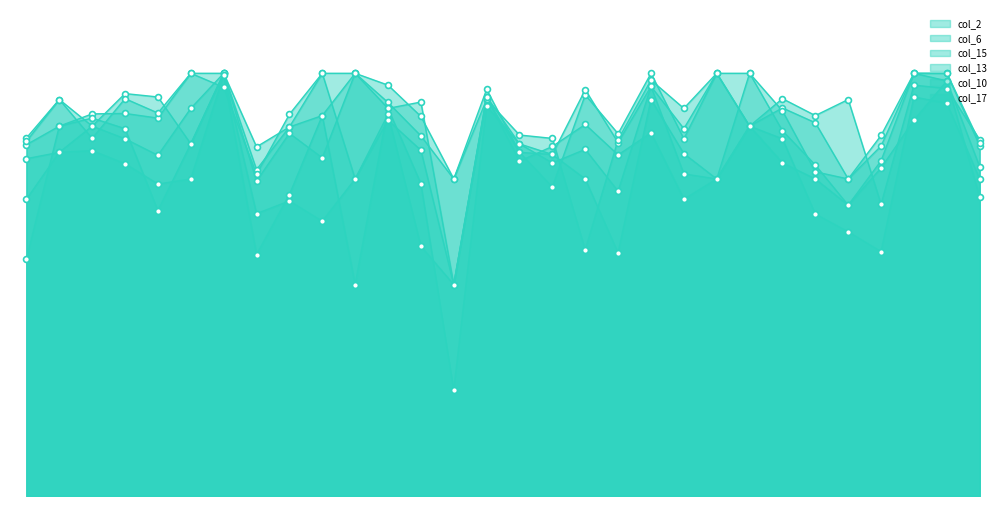

At which category is the sum across all series the highest?

7